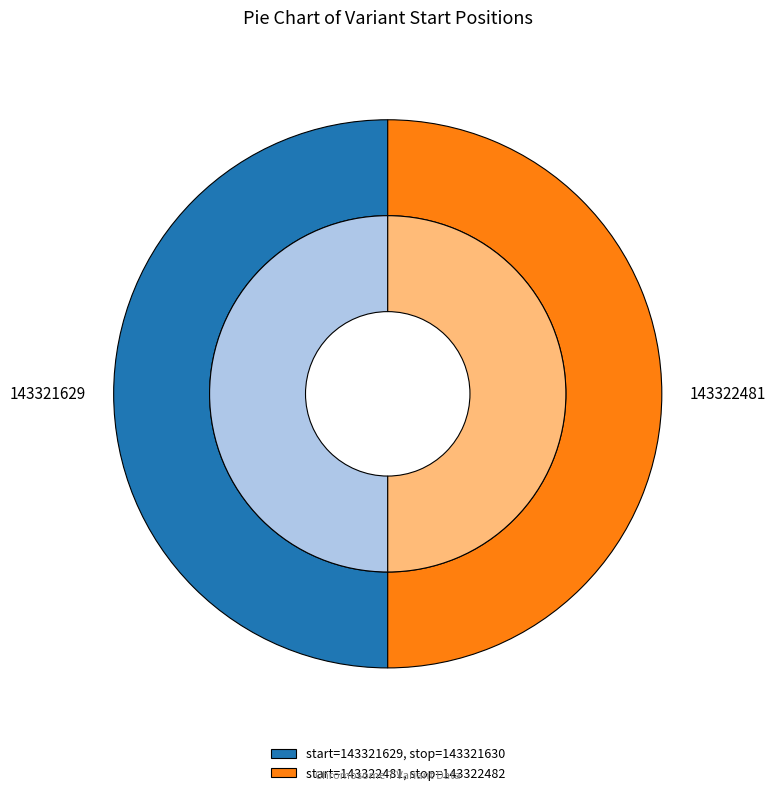

How many segments does this pie chart have?

2